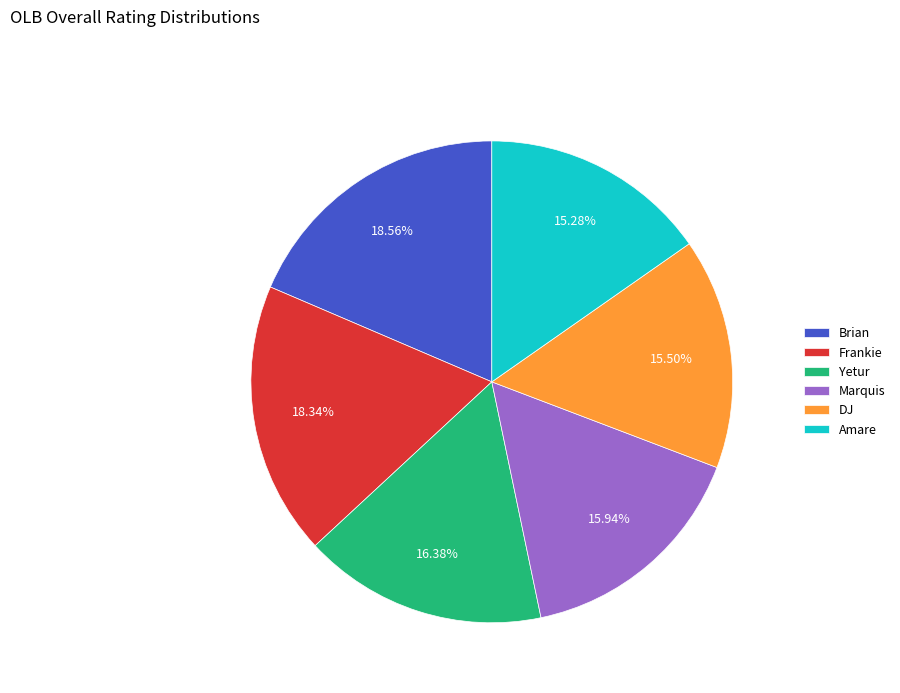

To the nearest percent, what is the difference between the Brian and Amare slice percentages?

3%